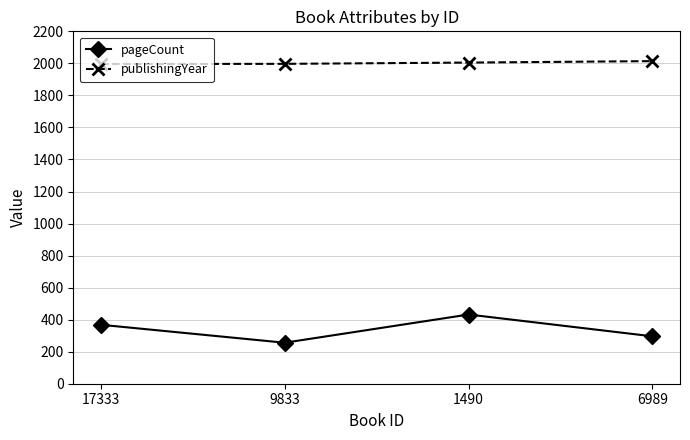

At which category does pageCount reach its first local peak?

1490